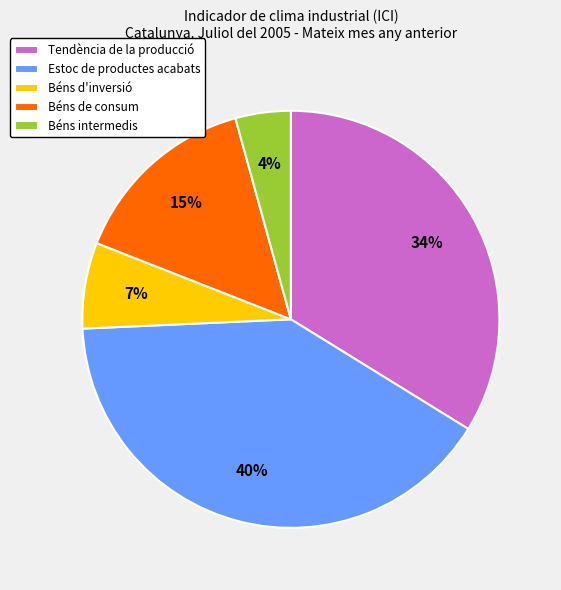

The Béns intermedis slice represents 4% of the pie. True or false?

True